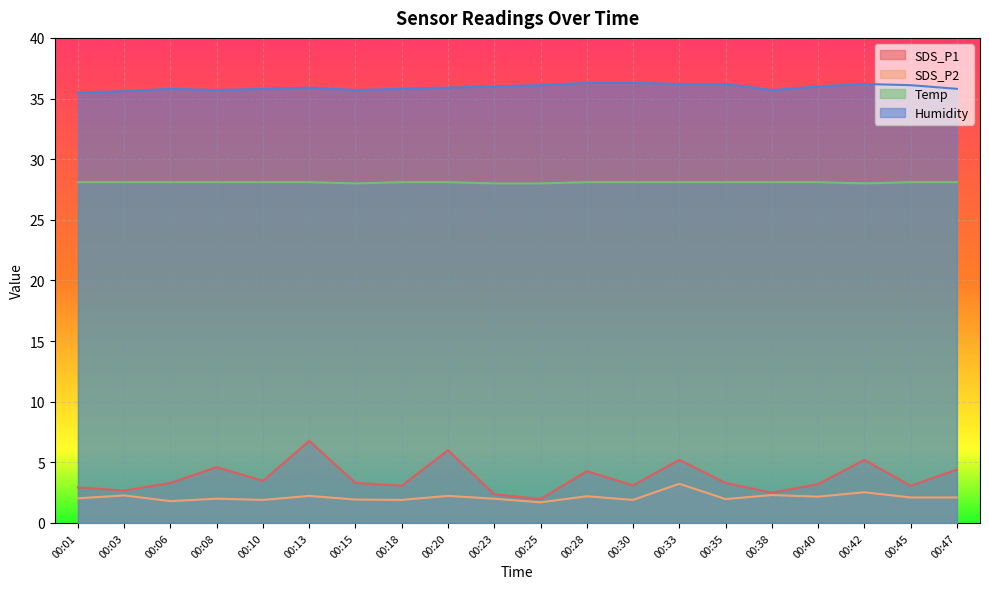

What are all the series names shown in the legend?

SDS_P1, SDS_P2, Temp, Humidity